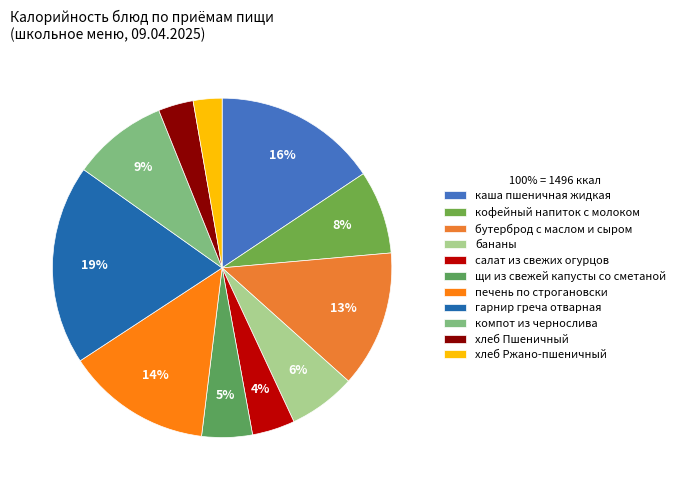

Is бутерброд с маслом и сыром the majority of the pie?

No